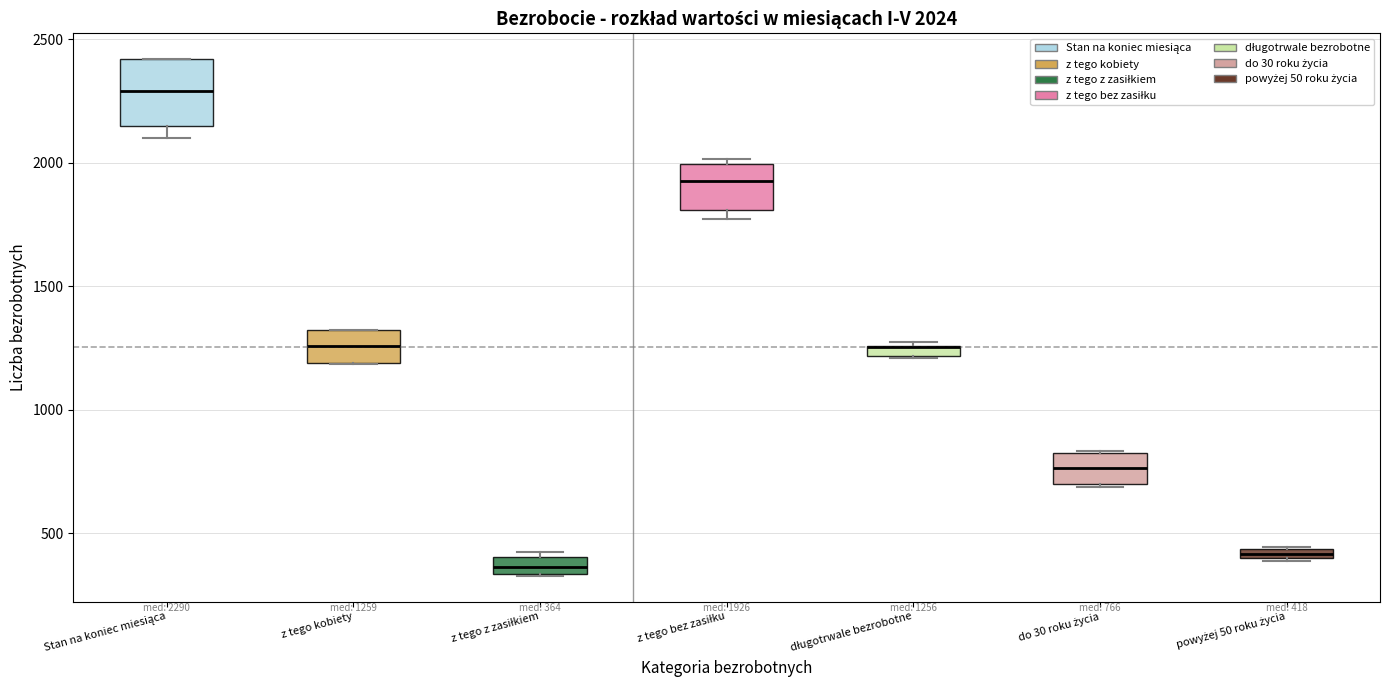

Which box is the tallest, from its lower edge to its upper edge?

Stan na koniec miesiąca